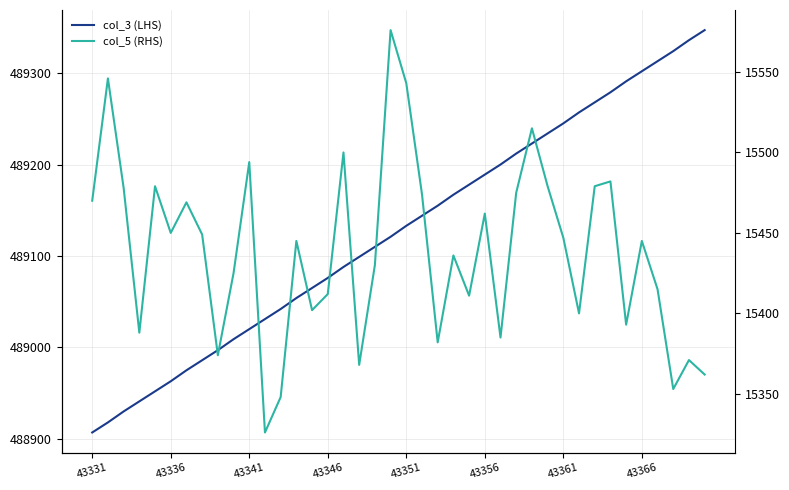

Read the col_3 (LHS) value at 17, to the nearest 10.

489100